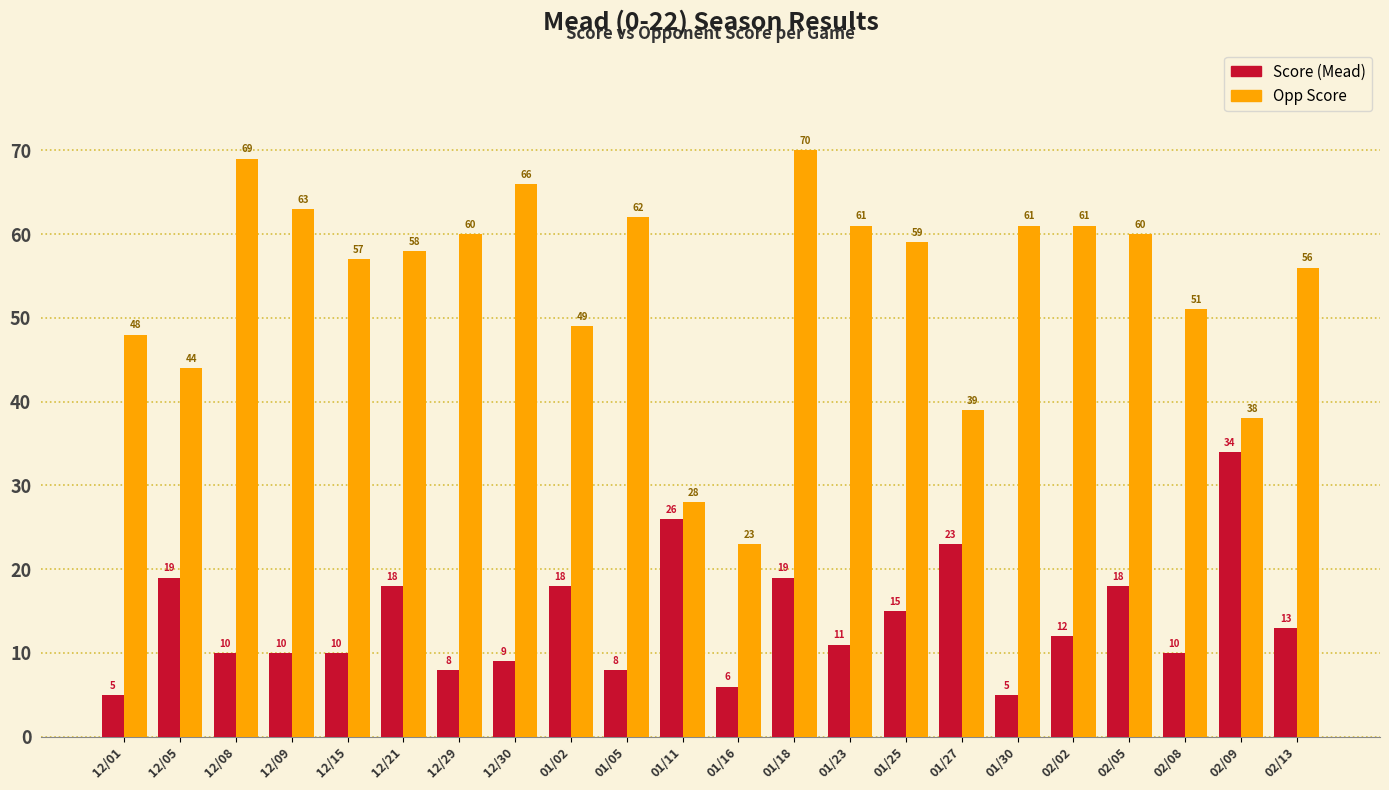

What is the difference between the highest and lowest values at 12/15?

47